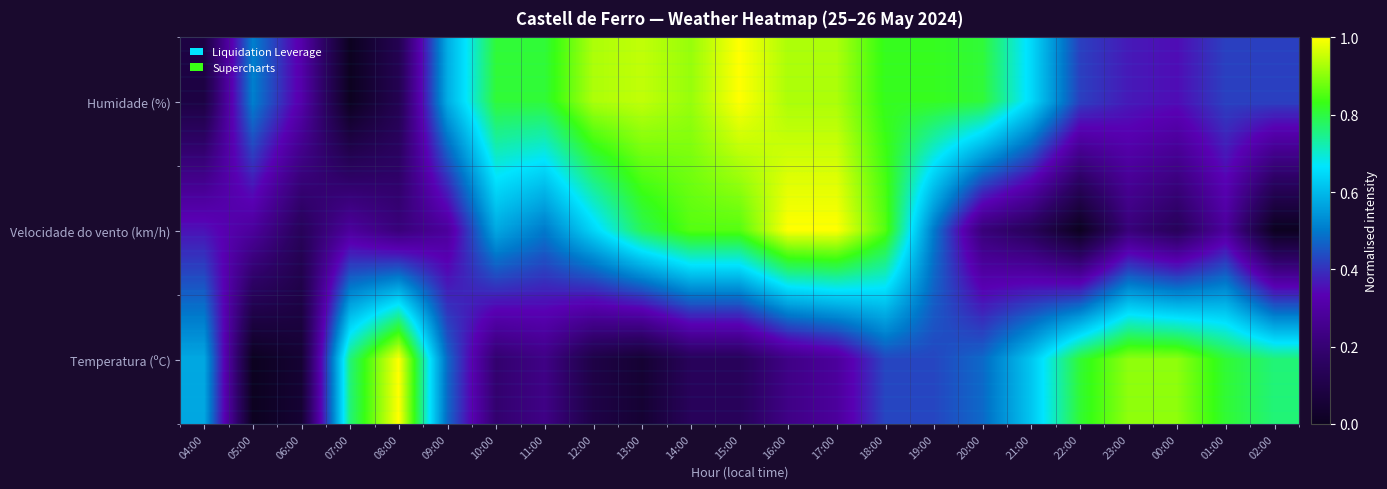

Reading left to right, what are all the values shown in this chart?

Humidade (%): 04:00=0.1	05:00=0.5	06:00=0.3	07:00=0.0	08:00=0.1	09:00=0.6	10:00=0.8	11:00=0.8	12:00=0.9	13:00=0.9	14:00=0.9	15:00=1.0	16:00=0.9	17:00=0.9	18:00=0.8	19:00=0.8	20:00=0.8	21:00=0.6	22:00=0.4	23:00=0.4	00:00=0.4	01:00=0.4	02:00=0.4
Velocidade do vento (km/h): 04:00=0.4	05:00=0.3	06:00=0.1	07:00=0.3	08:00=0.2	09:00=0.3	10:00=0.6	11:00=0.5	12:00=0.6	13:00=0.8	14:00=0.9	15:00=0.9	16:00=1.0	17:00=1.0	18:00=0.9	19:00=0.5	20:00=0.2	21:00=0.1	22:00=0.0	23:00=0.2	00:00=0.1	01:00=0.3	02:00=0.0
Temperatura (ºC): 04:00=0.6	05:00=0.0	06:00=0.0	07:00=0.8	08:00=1.0	09:00=0.5	10:00=0.2	11:00=0.2	12:00=0.1	13:00=0.0	14:00=0.1	15:00=0.1	16:00=0.2	17:00=0.3	18:00=0.4	19:00=0.4	20:00=0.5	21:00=0.6	22:00=0.8	23:00=0.9	00:00=0.9	01:00=0.8	02:00=0.8